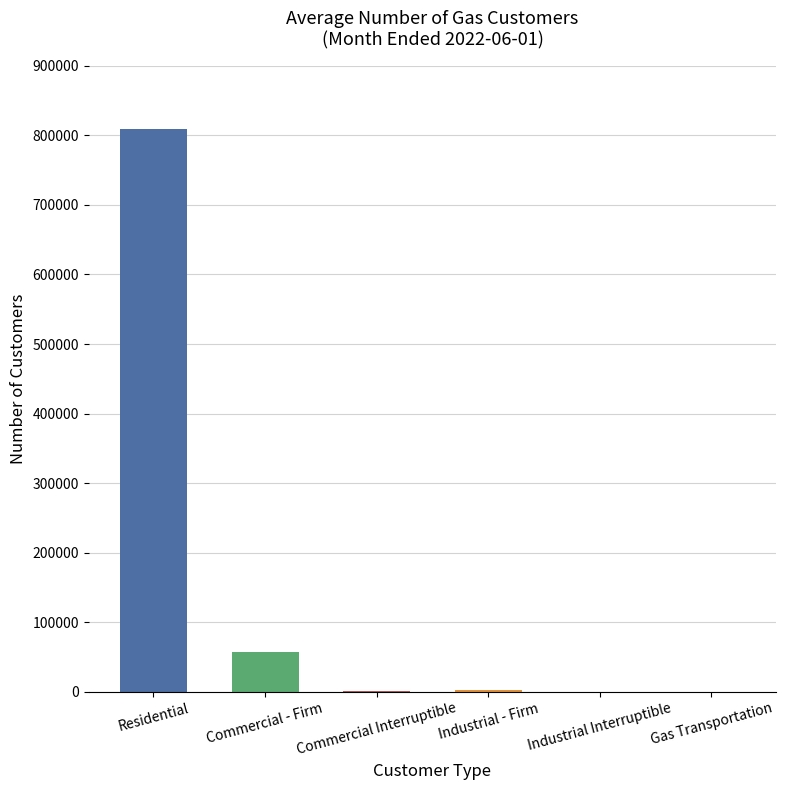

What is the sum of all values?

869457